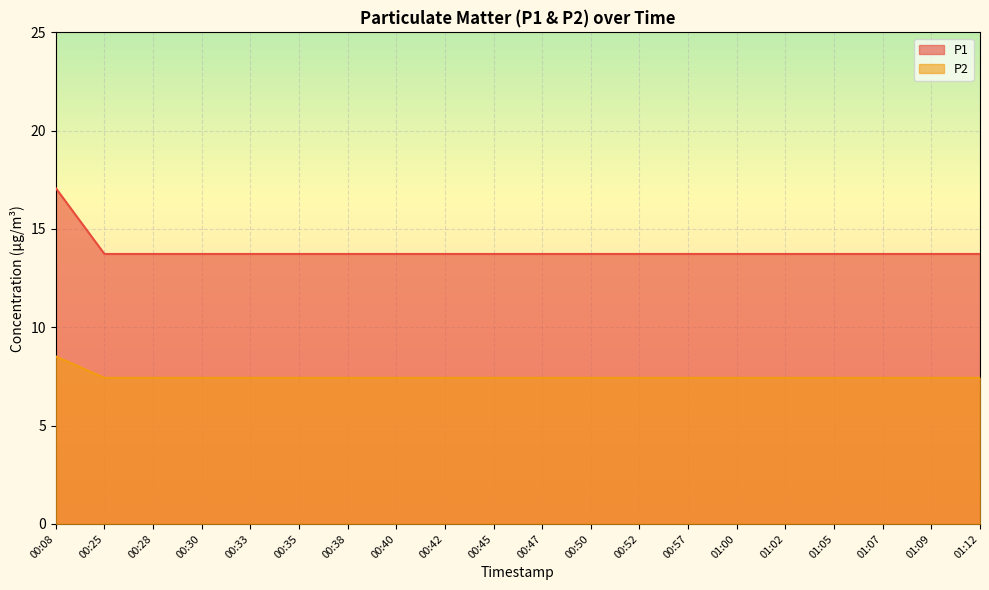

Reading left to right, list all the values displayed in this chart.

P1: 17.1	13.7	13.7	13.7	13.7	13.7	13.7	13.7	13.7	13.7	13.7	13.7	13.7	13.7	13.7	13.7	13.7	13.7	13.7	13.7
P2: 8.5	7.4	7.4	7.4	7.4	7.4	7.4	7.4	7.4	7.4	7.4	7.4	7.4	7.4	7.4	7.4	7.4	7.4	7.4	7.4